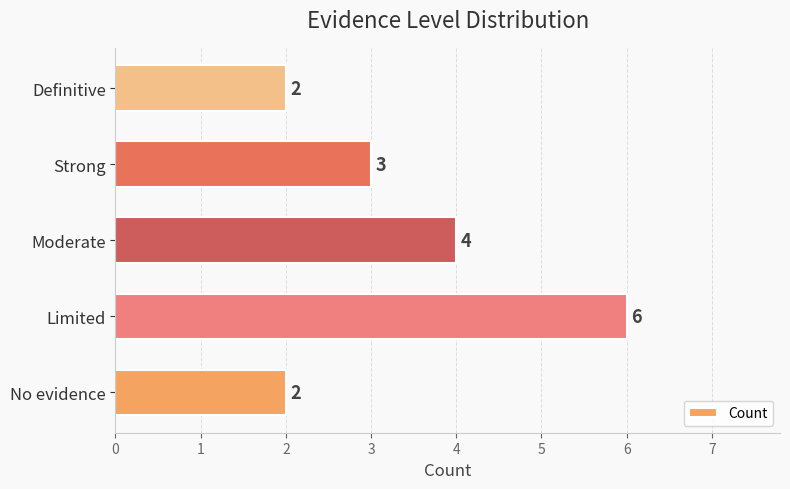

Reading top to bottom, extract all data points from this chart.

2	3	4	6	2